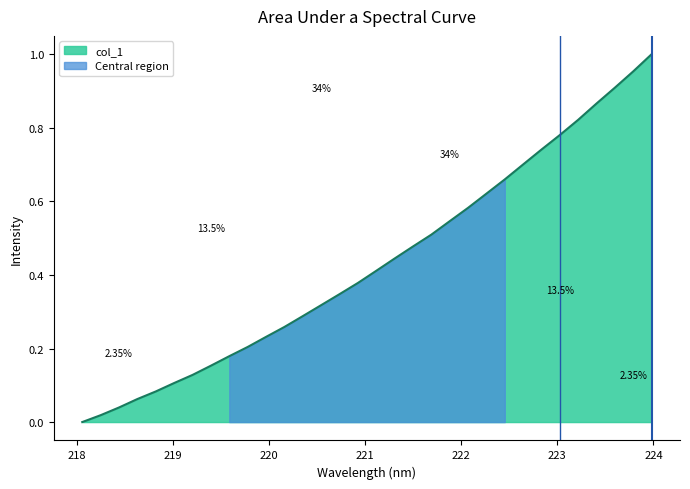

What is the sum of all values?

13.8